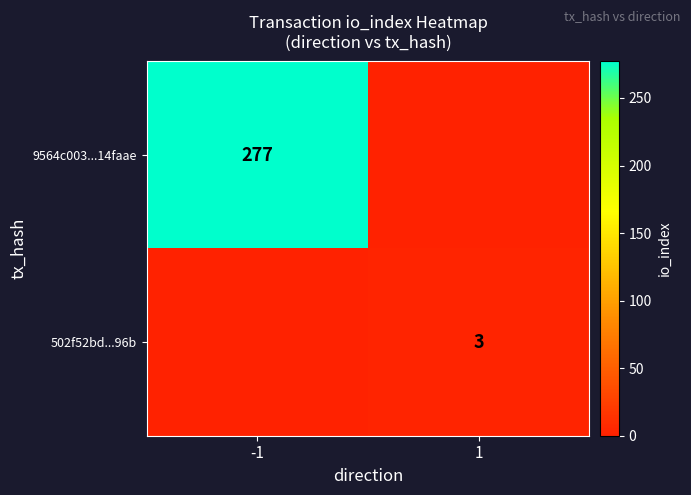

The value of 502f52bd...96b at 1 is 5. True or false?

False